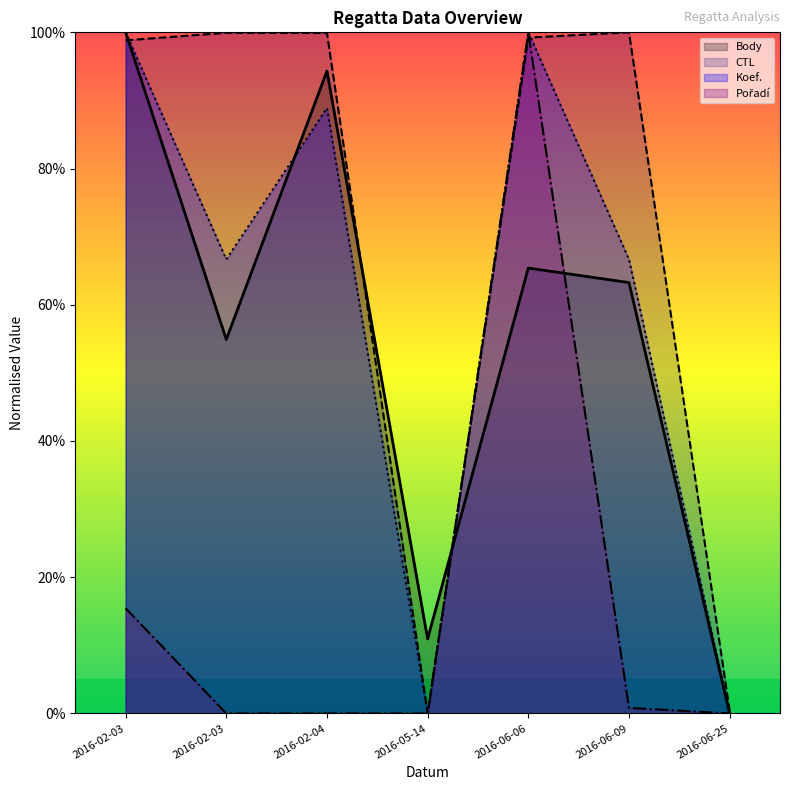

Rank the series by their maximum value, from lowest to highest.

Body, CTL, Koef., Pořadí